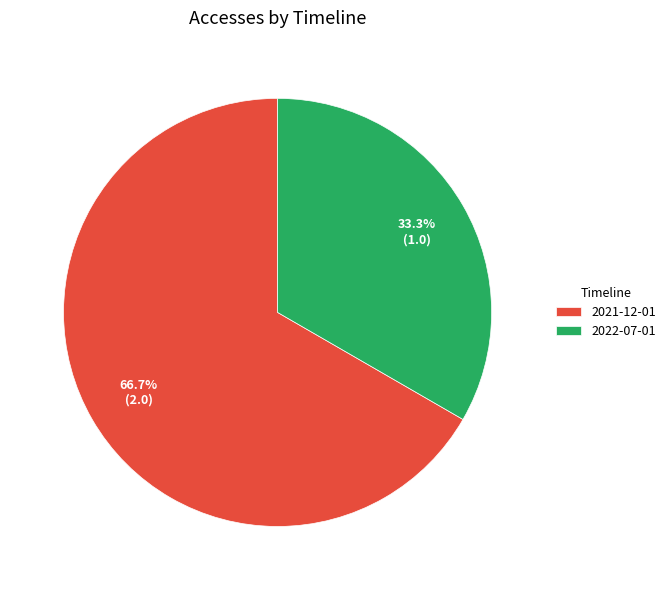

Which slice is the largest?

2021-12-01